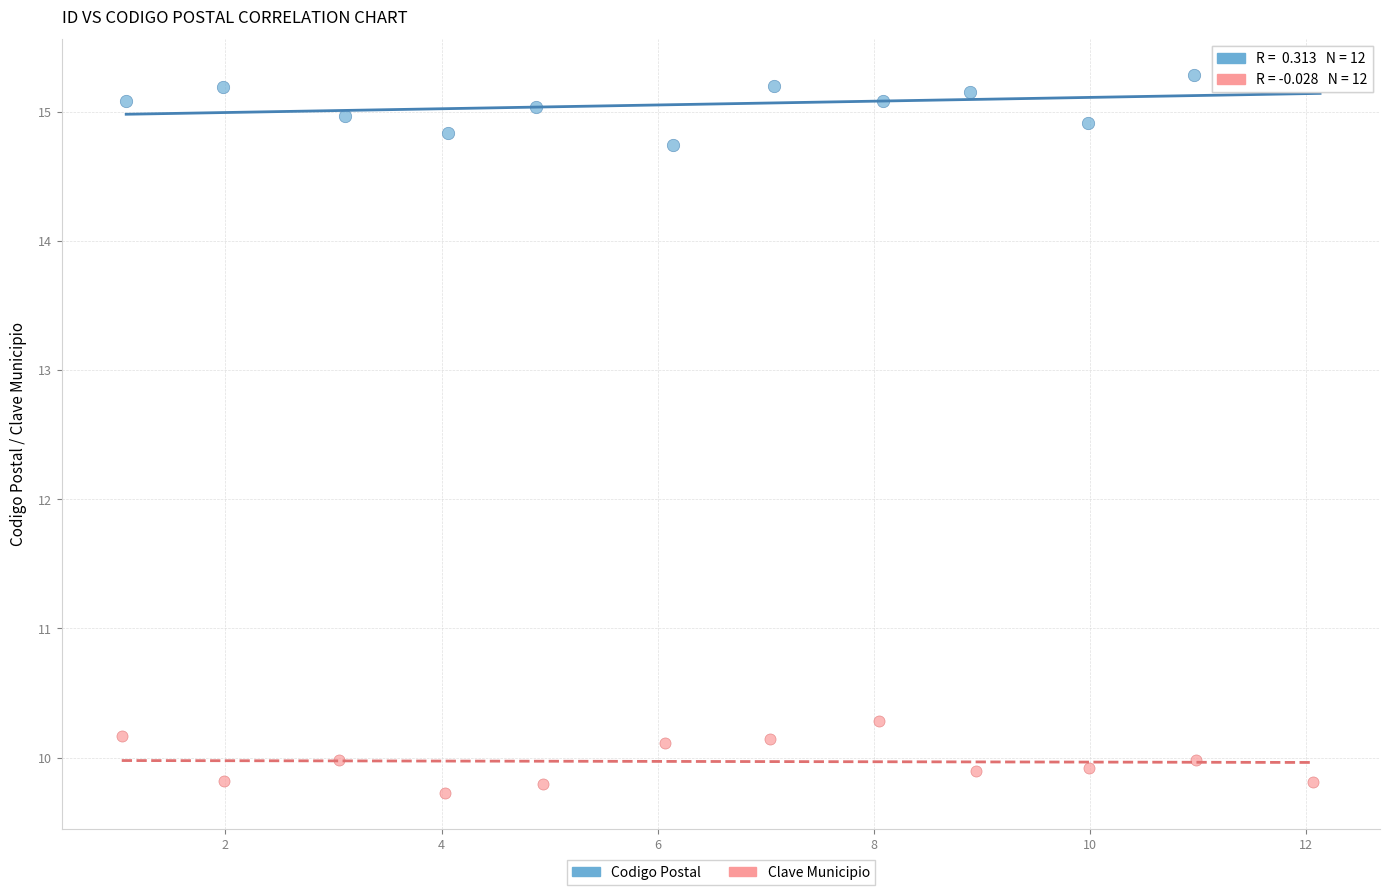

What are all the series names shown in the legend?

Codigo Postal, Clave Municipio